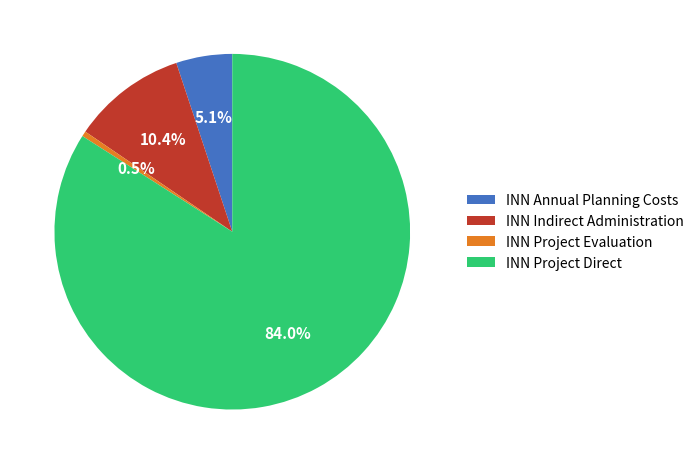

Which category has the smallest portion of the pie?

INN Project Evaluation